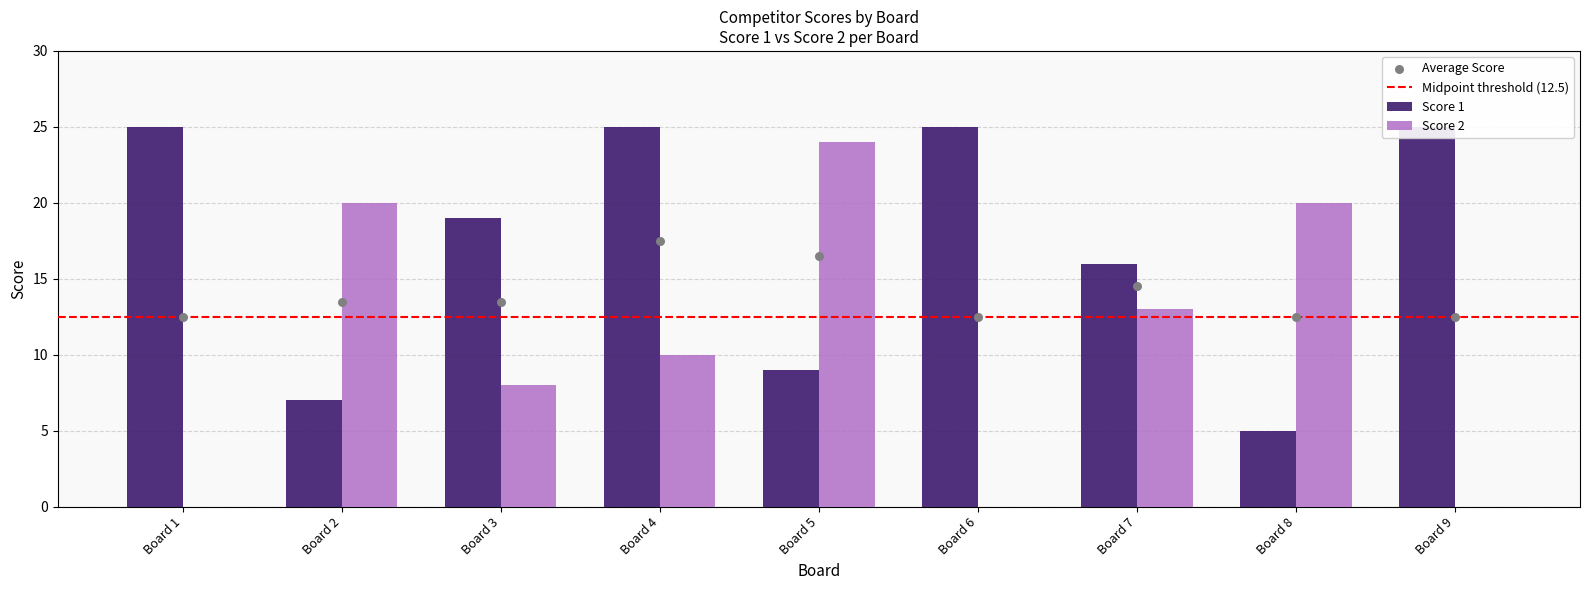

What is the total value across all series at Board 7?

29